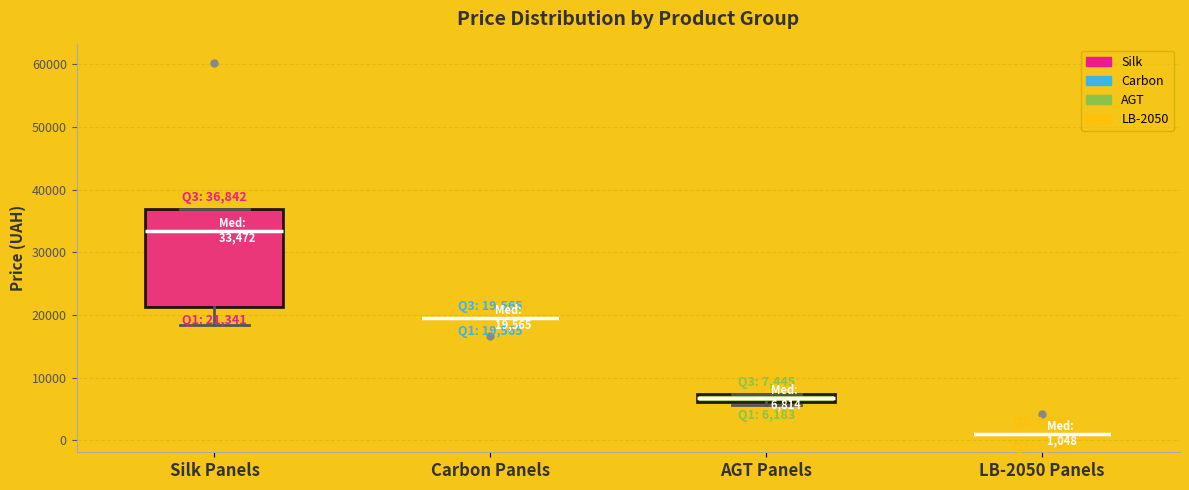

Comparing the boxes themselves (not the whiskers), which one is the tallest?

Silk Panels